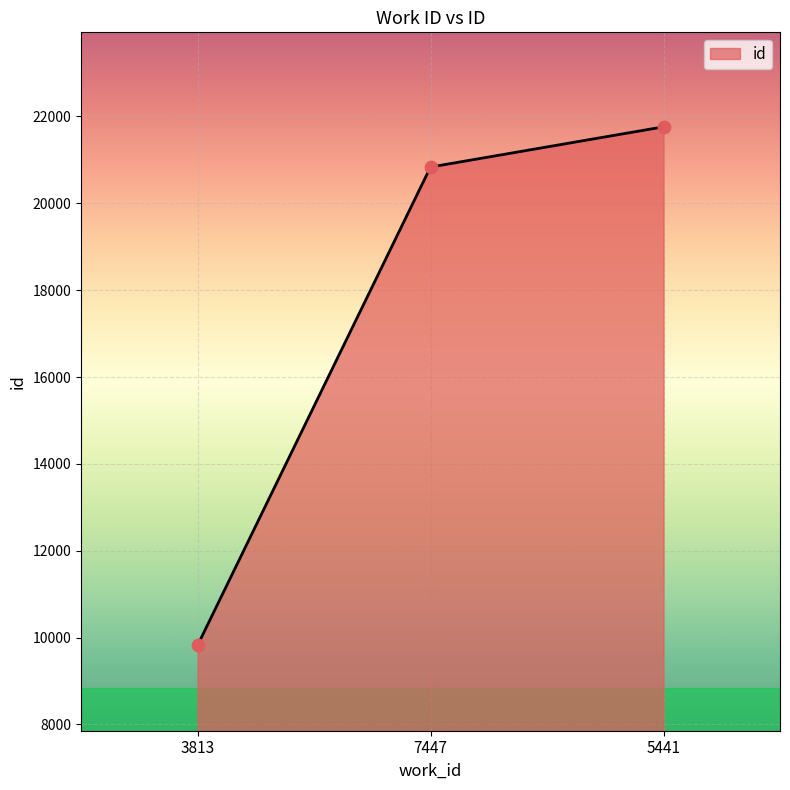

Between 7447 and 3813, which is larger?

7447